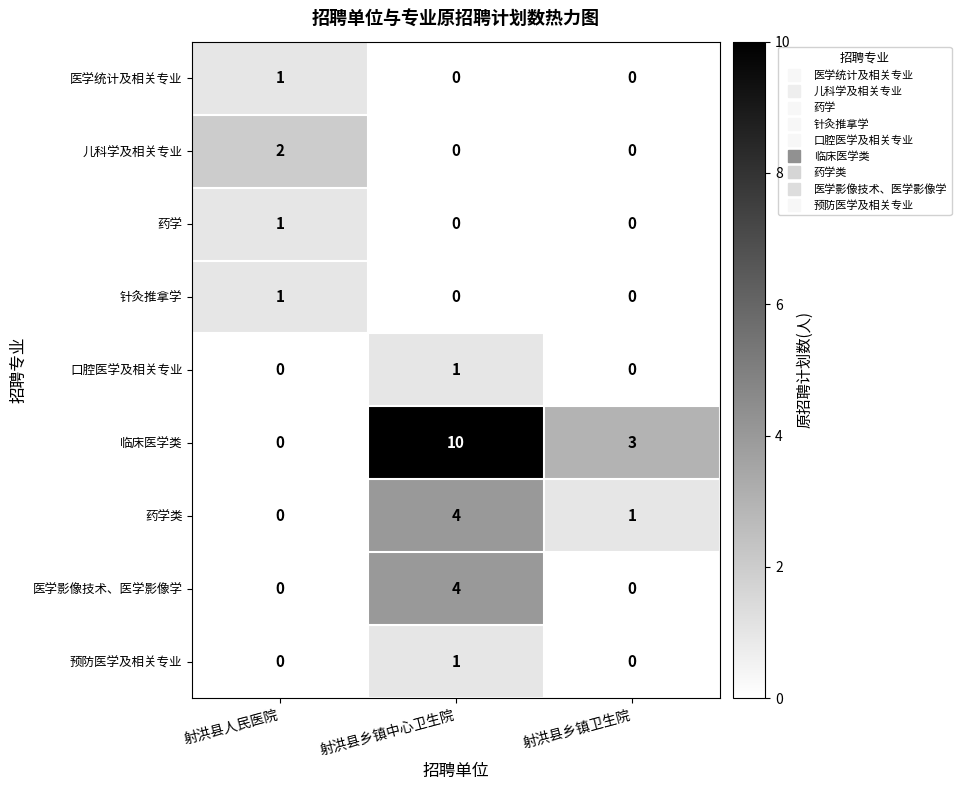

Is it true that 针灸推拿学 equals 1 at 射洪县人民医院?

True